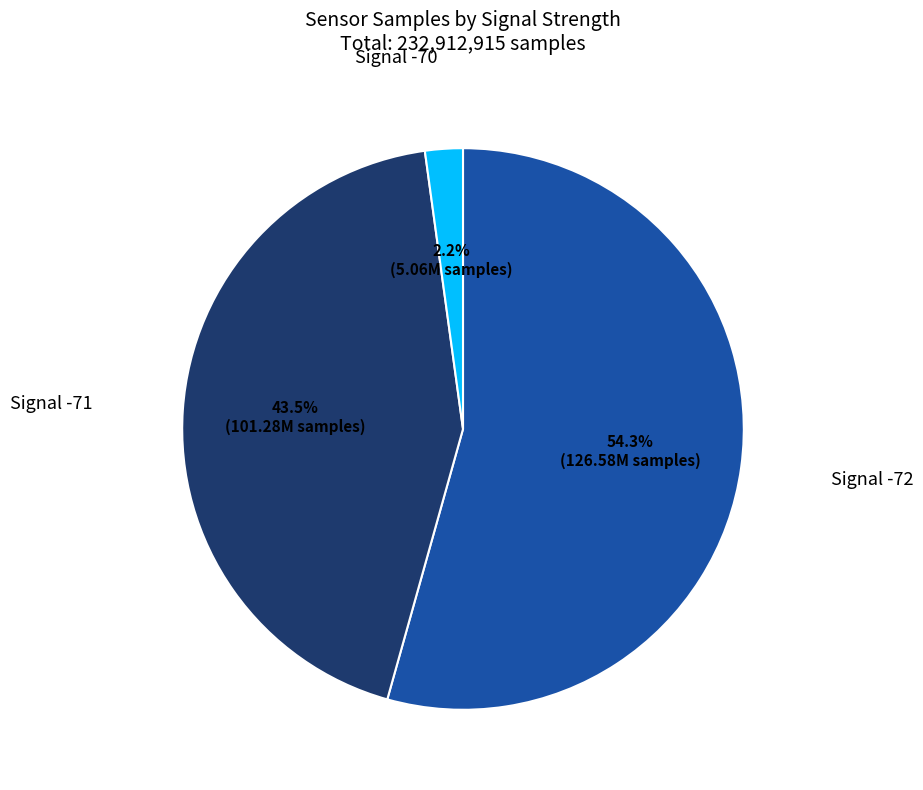

Which has a higher value, Signal -71 or Signal -70?

Signal -71